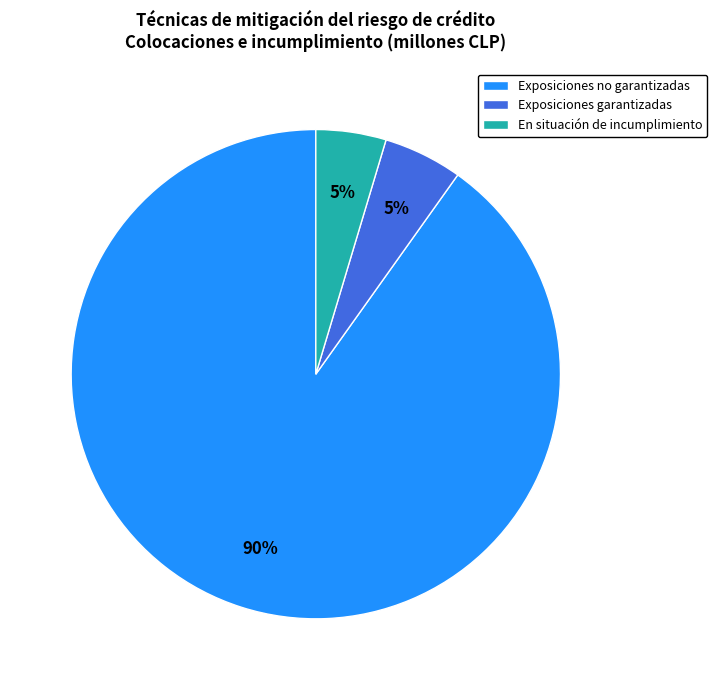

Which category has the biggest portion of the pie?

Exposiciones no garantizadas